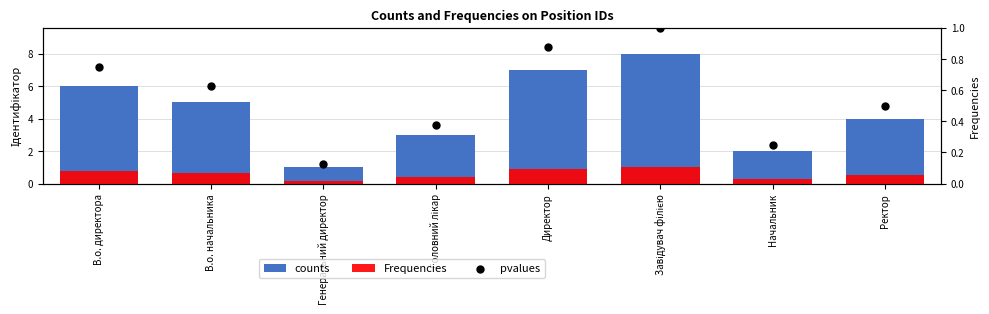

What is the total value across all series at Генеральний директор?

1.2